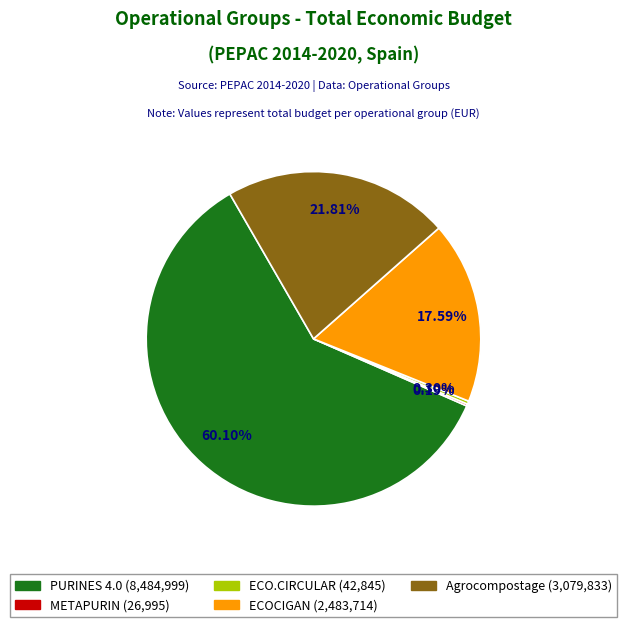

Which category has the biggest portion of the pie?

PURINES 4.0